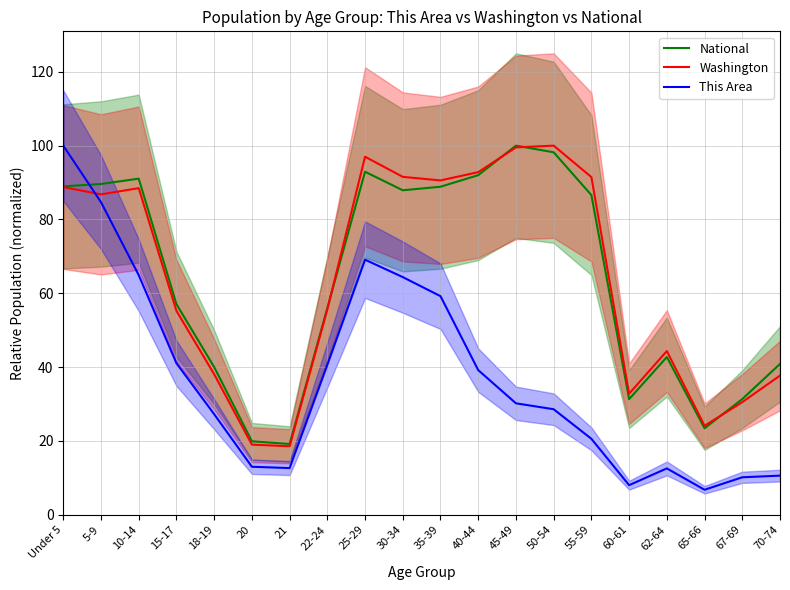

What is the label of the 5th point from the left?

18-19